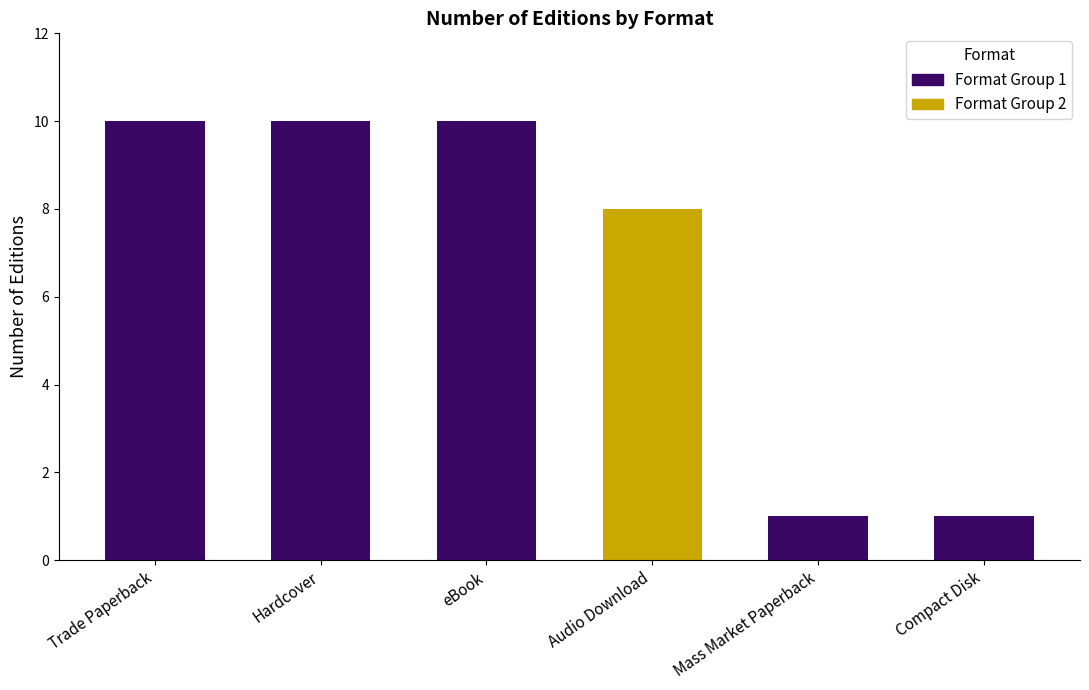

The value of Format Group 1 at Trade Paperback is 10. True or false?

True